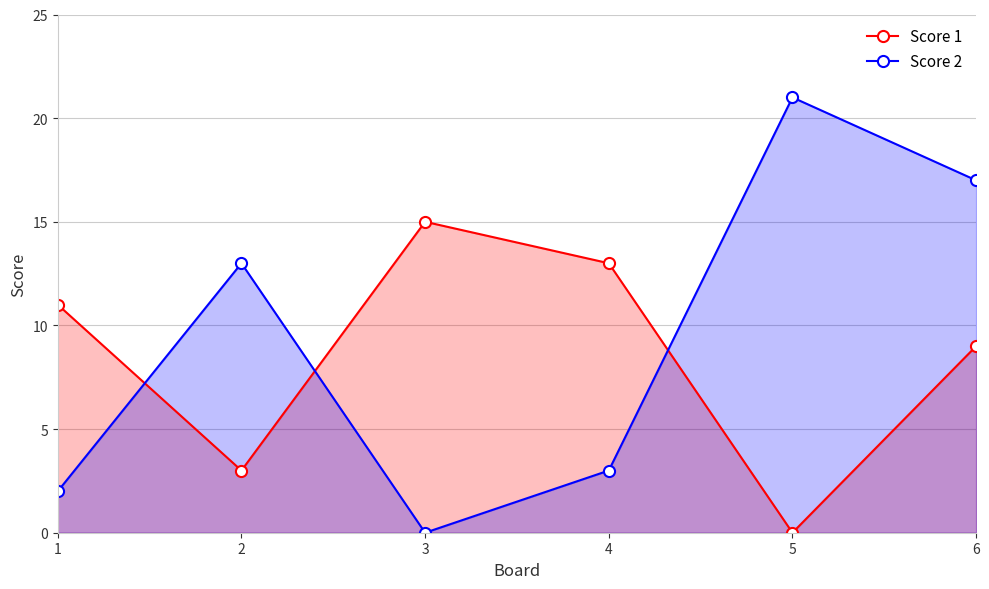

The Score 1 series shows 18 at 4. True or false?

False